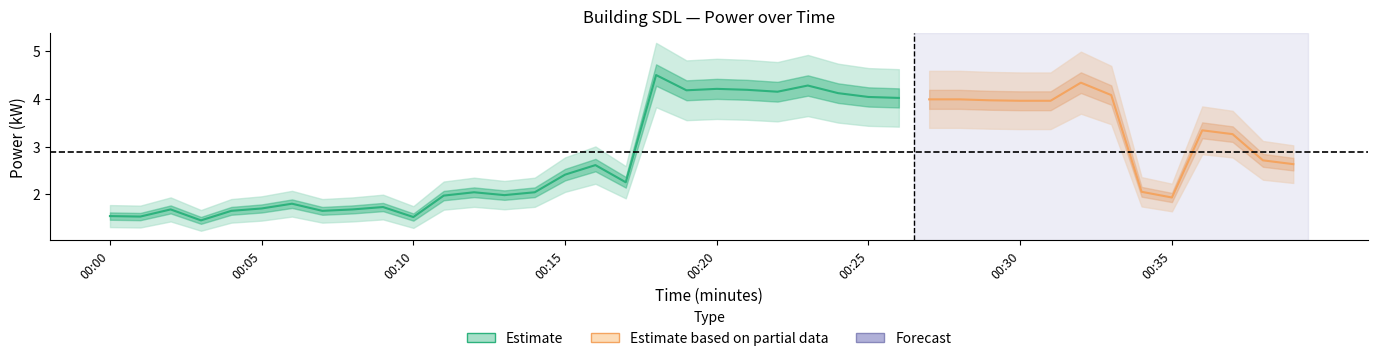

How many categories are shown in the chart?

40